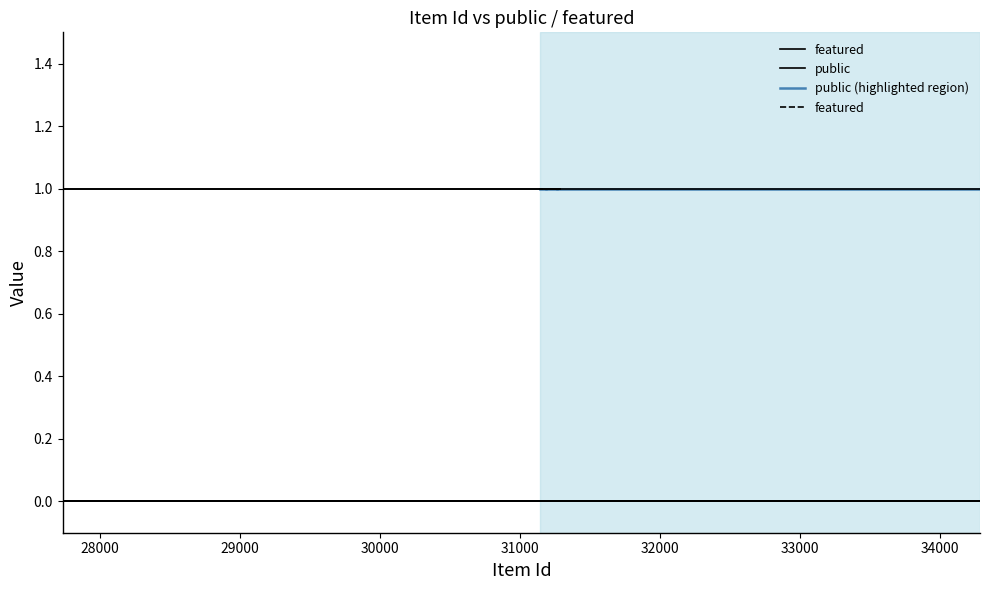

List the series in order of their peak value, lowest first.

featured, public